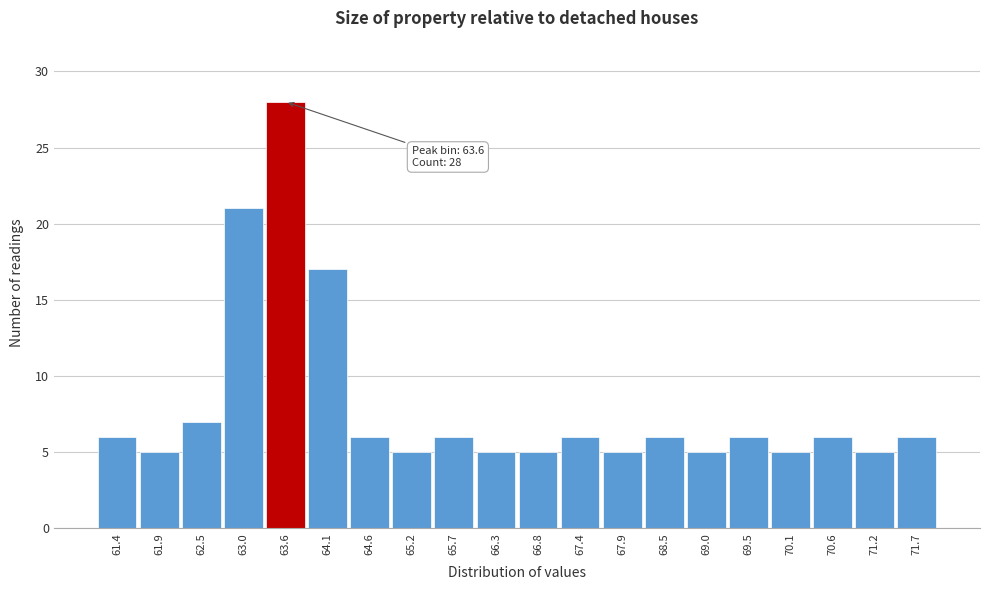

Which range on the x-axis has the tallest bar?

63.3 to 63.8